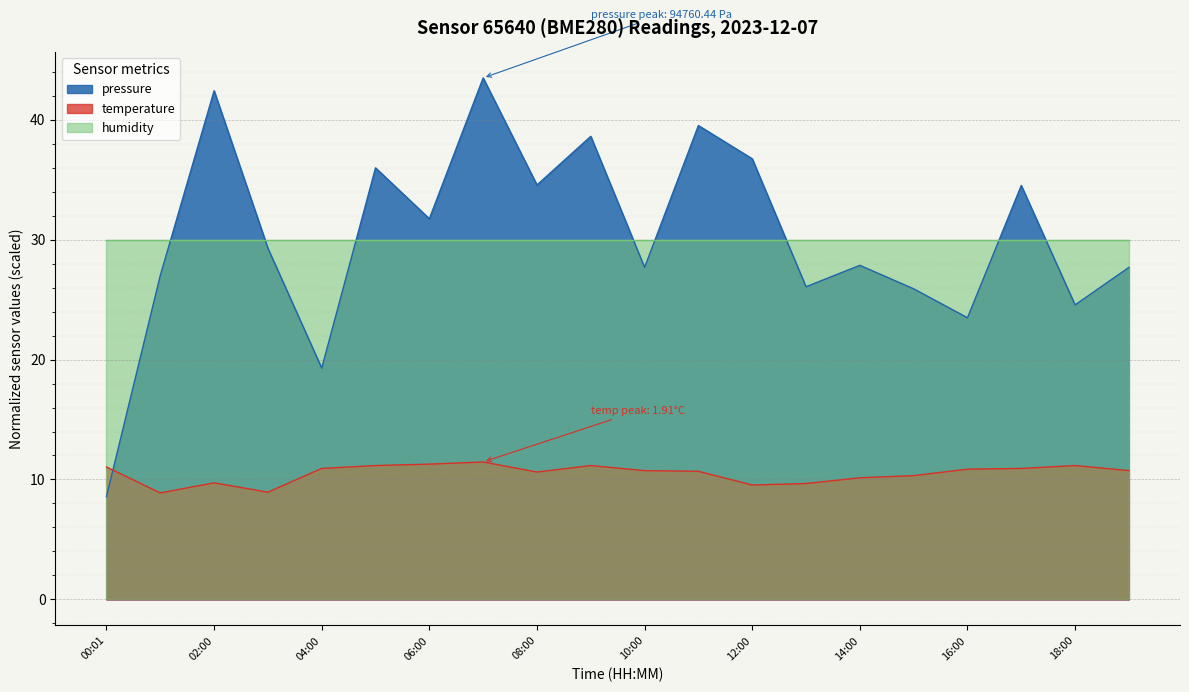

Rank the series at 12:00 from highest to lowest value.

pressure, humidity, temperature